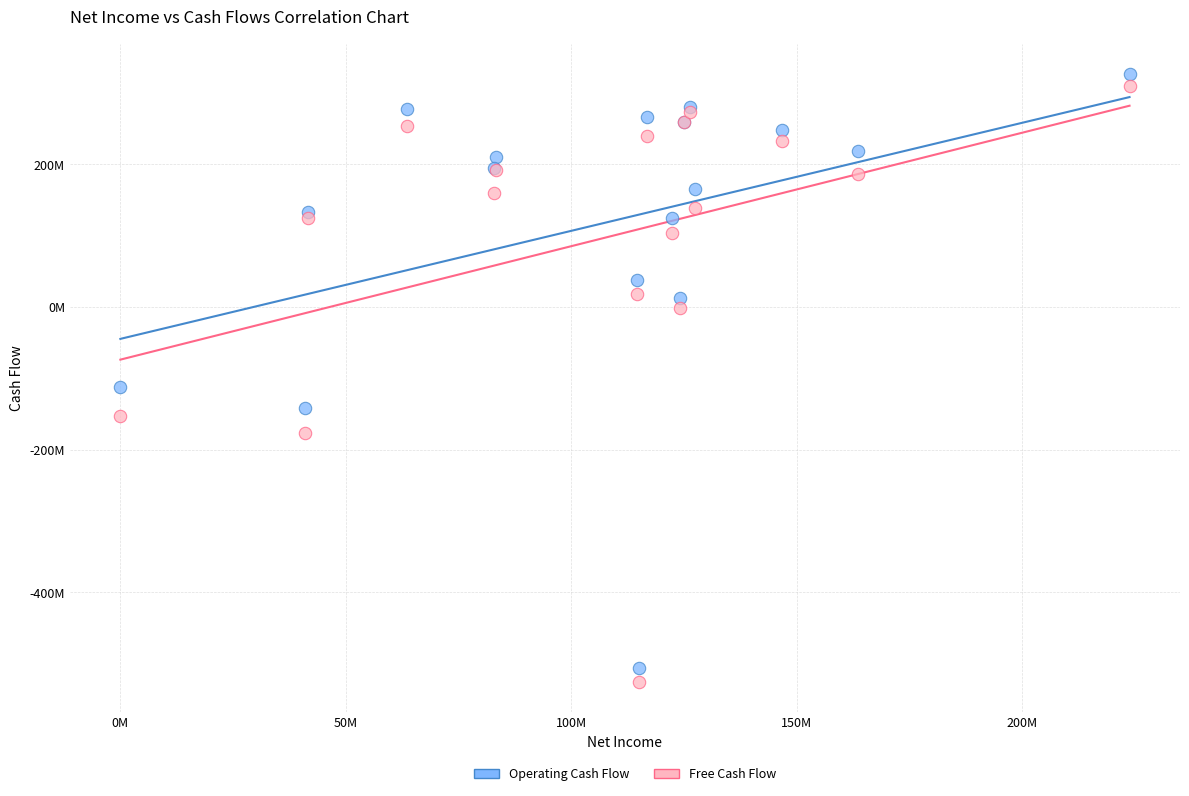

Which series has the largest Y range (max minus min)?

Free Cash Flow